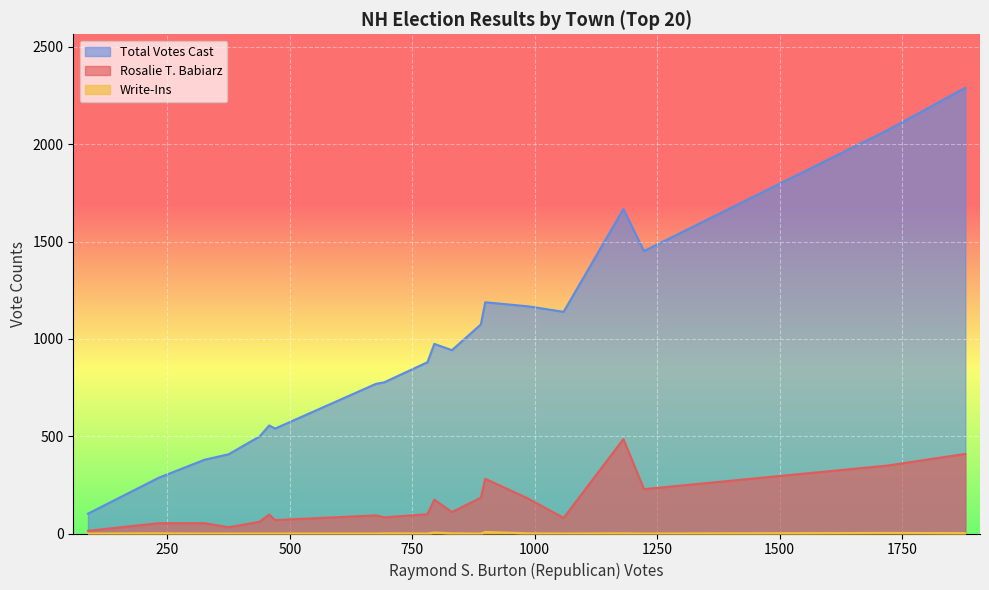

At which label does Total Votes Cast reach its minimum?

88